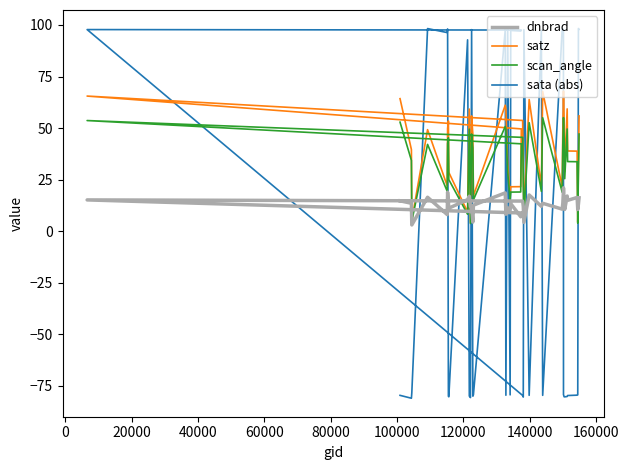

What is the minimum value shown in the chart?

-81.0